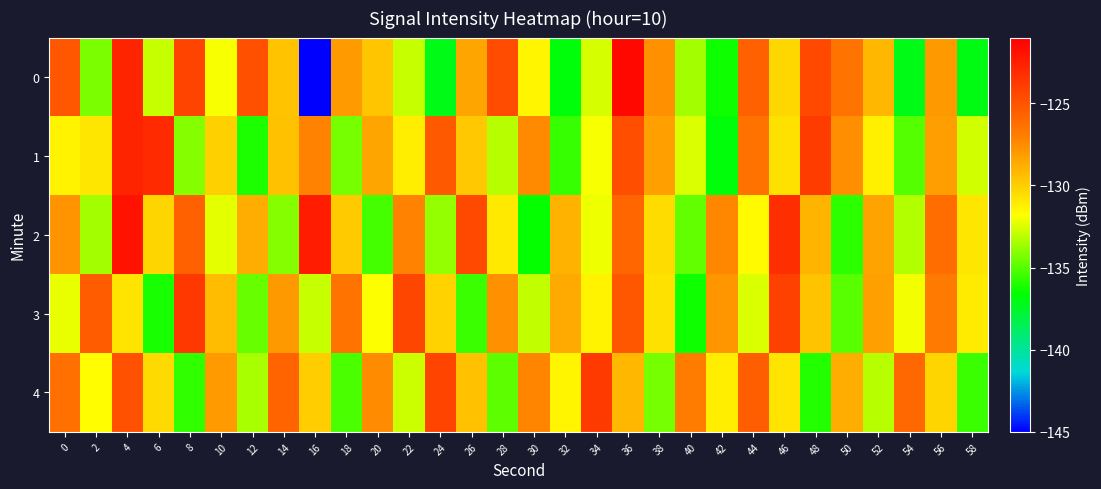

Reading right to left, what are all the values shown in this chart?

0: 58=-137.0	56=-127.9	54=-137.1	52=-129.1	50=-126.5	48=-124.5	46=-130.3	44=-125.5	42=-136.3	40=-133.5	38=-127.7	36=-121.4	34=-132.6	32=-136.8	30=-131.5	28=-124.6	26=-128.4	24=-137.1	22=-132.8	20=-129.7	18=-128.1	16=-145.5	14=-129.5	12=-124.8	10=-131.9	8=-124.2	6=-132.9	4=-122.7	2=-134.3	0=-125.1
1: 58=-132.7	56=-128.2	54=-135.0	52=-131.3	50=-127.6	48=-123.9	46=-130.7	44=-126.4	42=-136.8	40=-132.5	38=-128.3	36=-124.7	34=-131.9	32=-135.6	30=-127.4	28=-133.1	26=-129.8	24=-125.3	22=-131.2	20=-128.5	18=-134.4	16=-127.2	14=-129.5	12=-136.1	10=-130.0	8=-134.0	6=-123.1	4=-122.7	2=-130.9	0=-131.4
2: 58=-130.9	56=-126.1	54=-133.2	52=-128.4	50=-135.8	48=-129.0	46=-123.2	44=-131.6	42=-127.3	40=-134.7	38=-130.5	36=-125.8	34=-132.1	32=-128.9	30=-136.5	28=-131.0	26=-124.5	24=-133.8	22=-127.1	20=-135.3	18=-129.9	16=-122.4	14=-134.1	12=-128.7	10=-132.3	8=-125.6	6=-130.2	4=-121.9	2=-133.5	0=-127.8
3: 58=-131.1	56=-126.8	54=-132.0	52=-128.3	50=-134.9	48=-129.6	46=-124.1	44=-132.5	42=-127.9	40=-136.3	38=-130.7	36=-125.1	34=-131.4	32=-128.6	30=-133.0	28=-127.7	26=-135.5	24=-130.1	22=-124.3	20=-131.8	18=-126.5	16=-132.9	14=-128.0	12=-134.6	10=-129.3	8=-123.7	6=-136.1	4=-130.8	2=-125.4	0=-132.2
4: 58=-135.5	56=-130.2	54=-125.9	52=-133.1	50=-128.7	48=-136.0	46=-130.8	44=-125.5	42=-131.2	40=-126.9	38=-134.4	36=-129.1	34=-123.8	32=-131.5	30=-127.2	28=-134.8	26=-129.5	24=-124.2	22=-132.8	20=-127.5	18=-135.2	16=-130.0	14=-125.7	12=-133.4	10=-128.1	8=-135.7	6=-130.4	4=-124.9	2=-131.7	0=-126.3